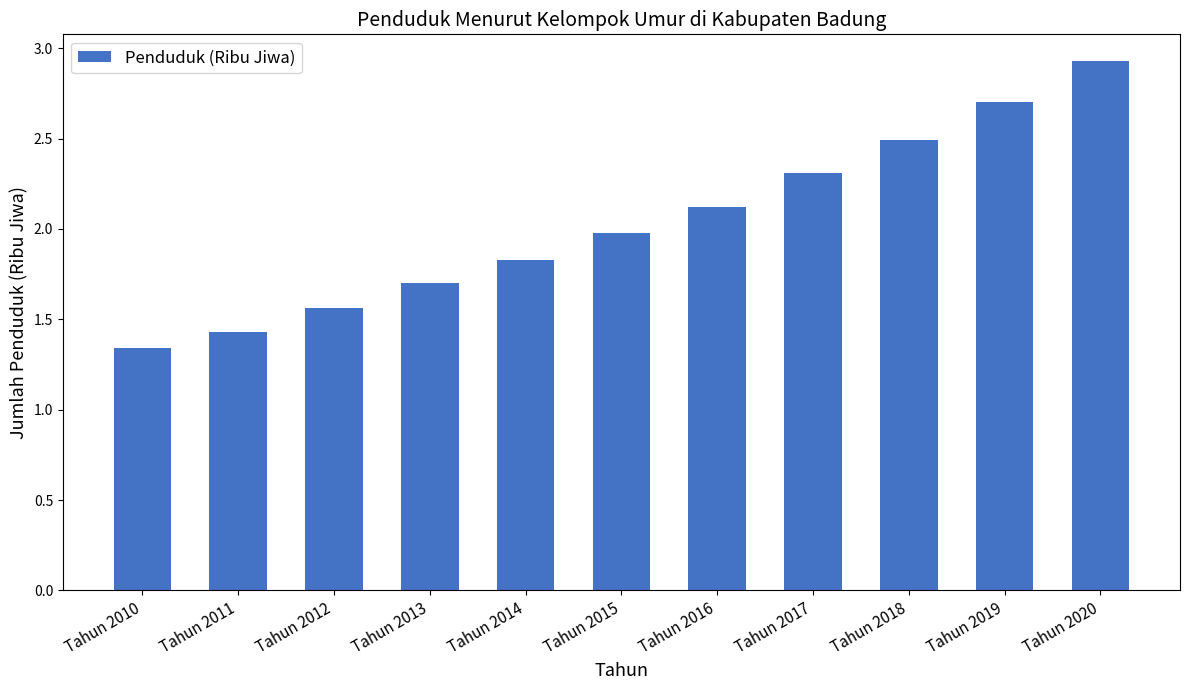

Approximately how many times larger is the value at Tahun 2016 compared to Tahun 2019?

0.8